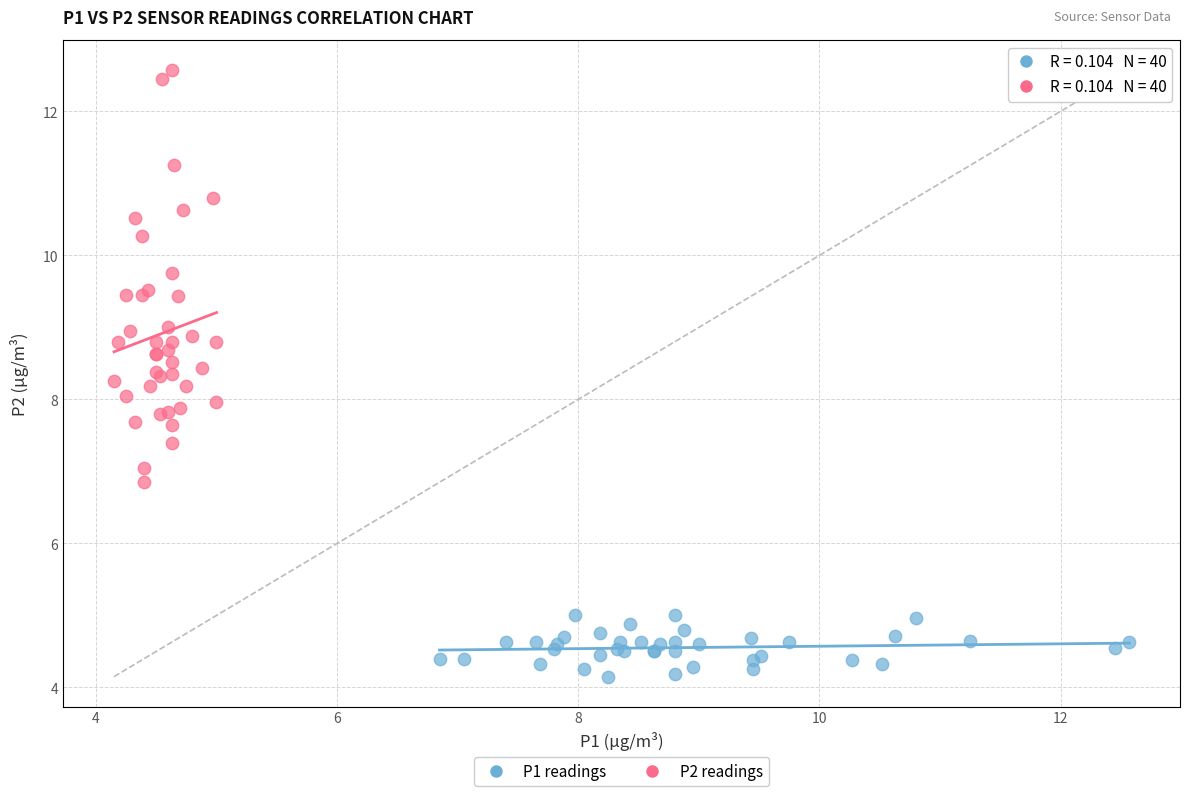

Which series reaches the maximum Y coordinate?

P2 readings